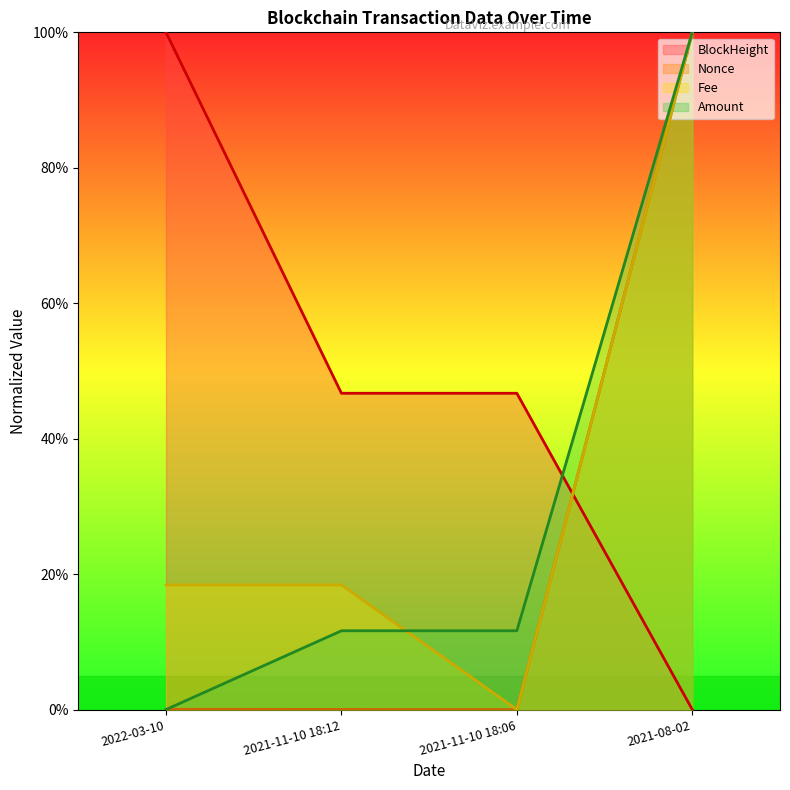

At which category is the sum across all series the highest?

2021-08-02